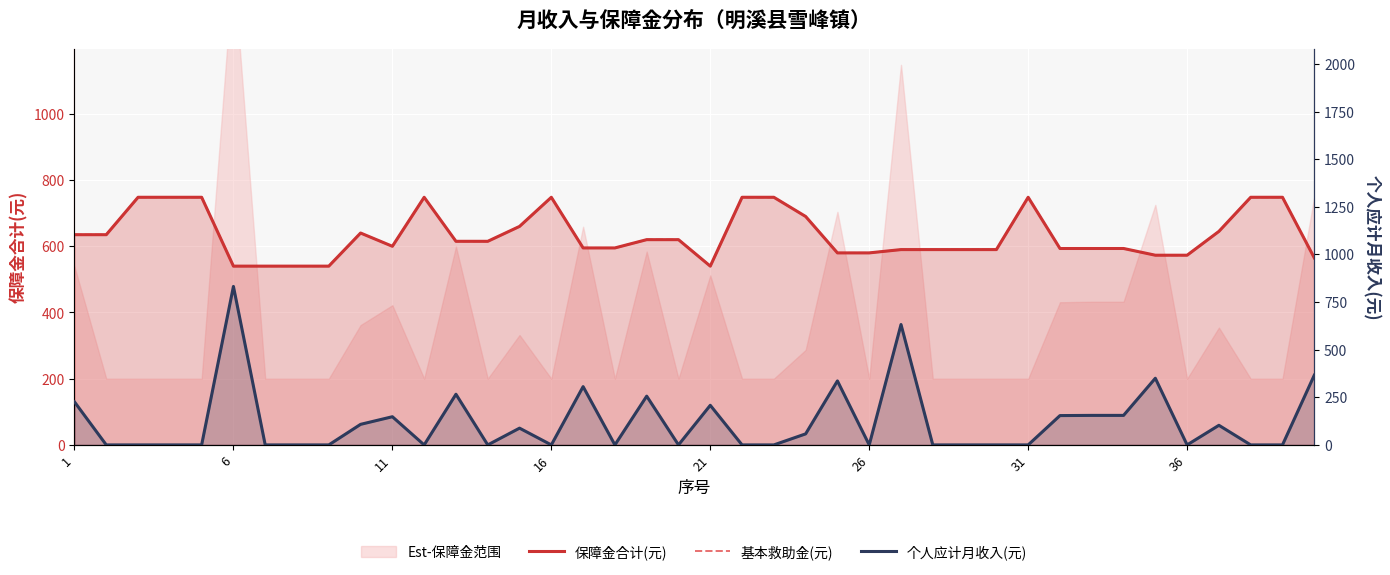

What is the sum of all 个人应计月收入(元) values?

4747.0